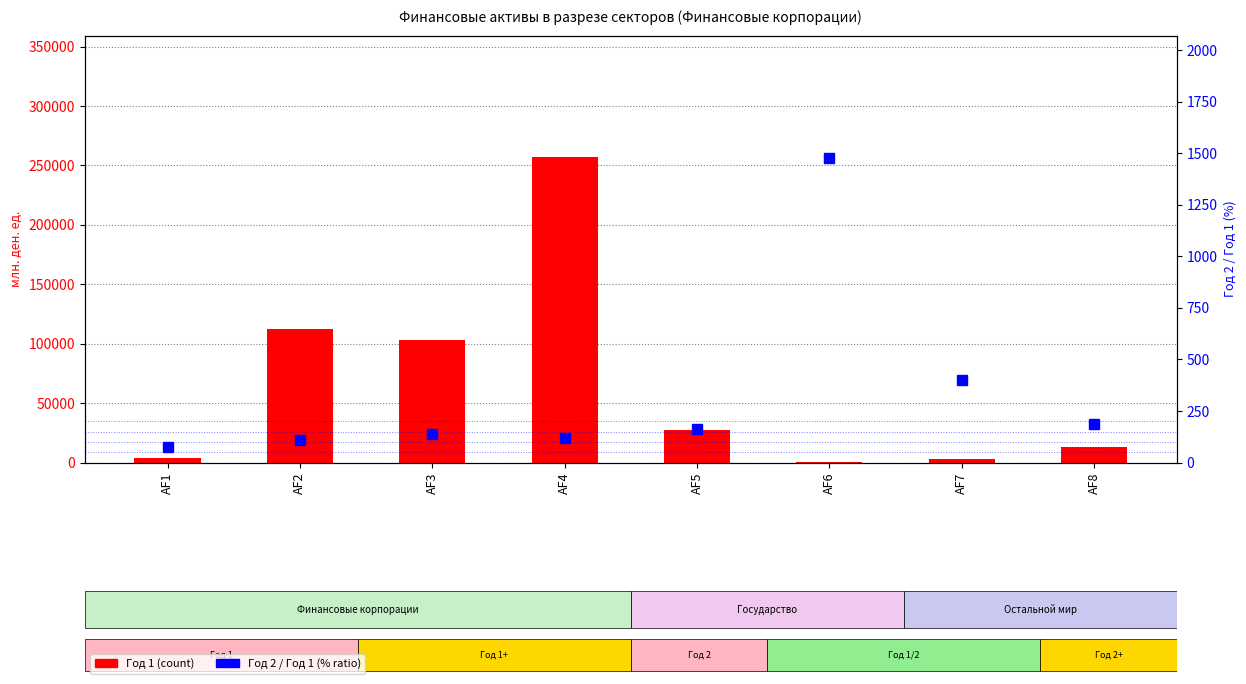

Reading left to right, transcribe all the data shown in this chart.

Год 1: 4031.0	112752.7	102837.6	257408.5	27735.0	507.8	2665.7	12979.0
Год 2 / Год 1 (%): 75.2	108.9	140.8	121.4	161.3	1478.5	400.1	184.8